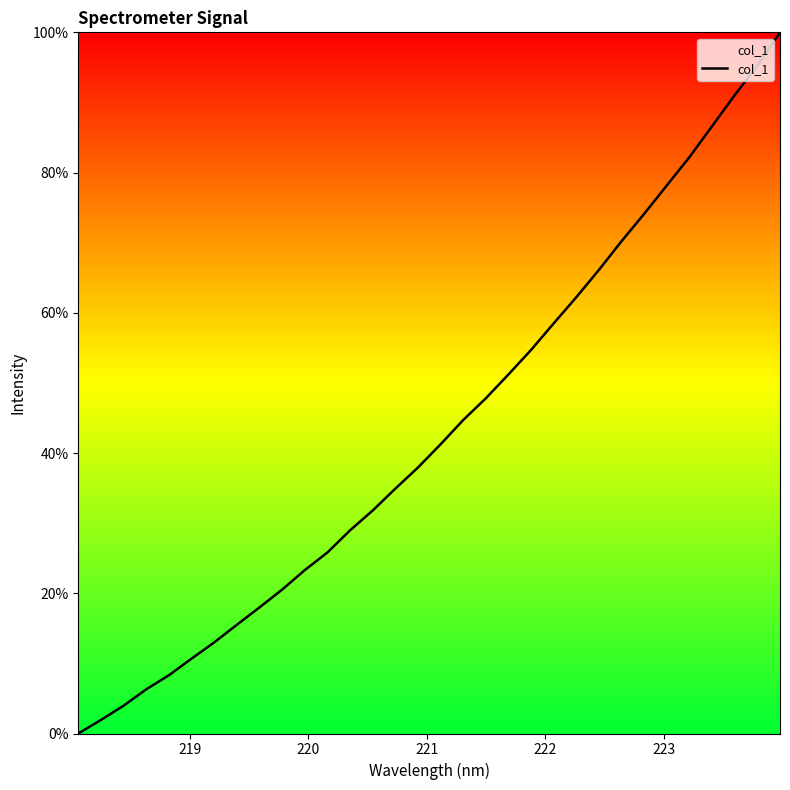

What is the difference between the maximum and minimum values?

100.0